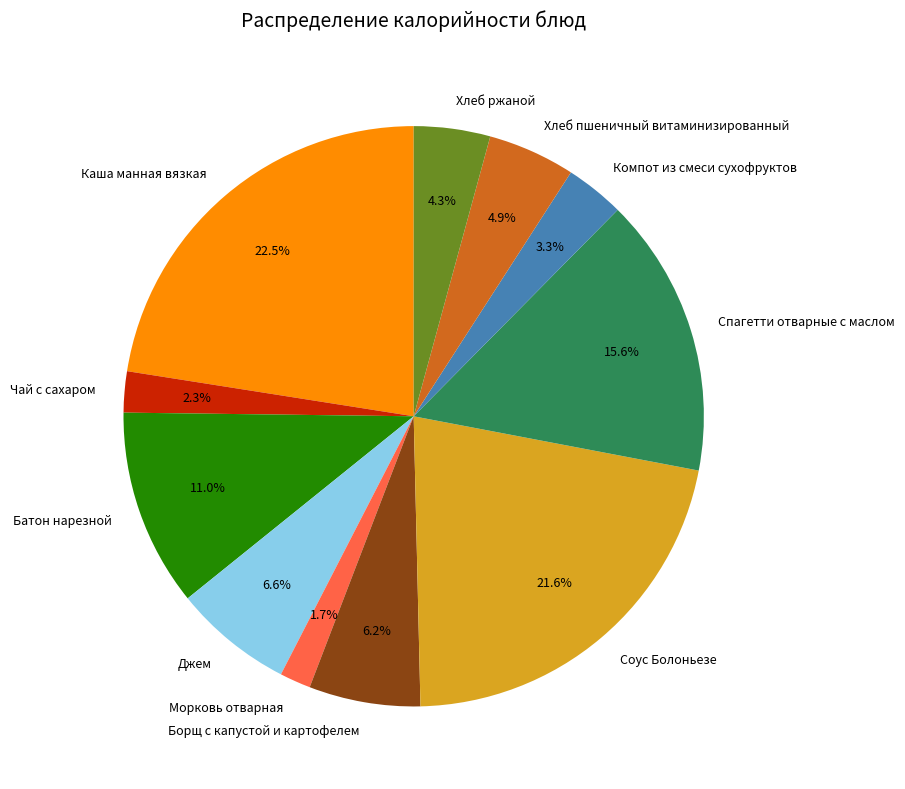

What is the largest slice in the pie chart?

Каша манная вязкая